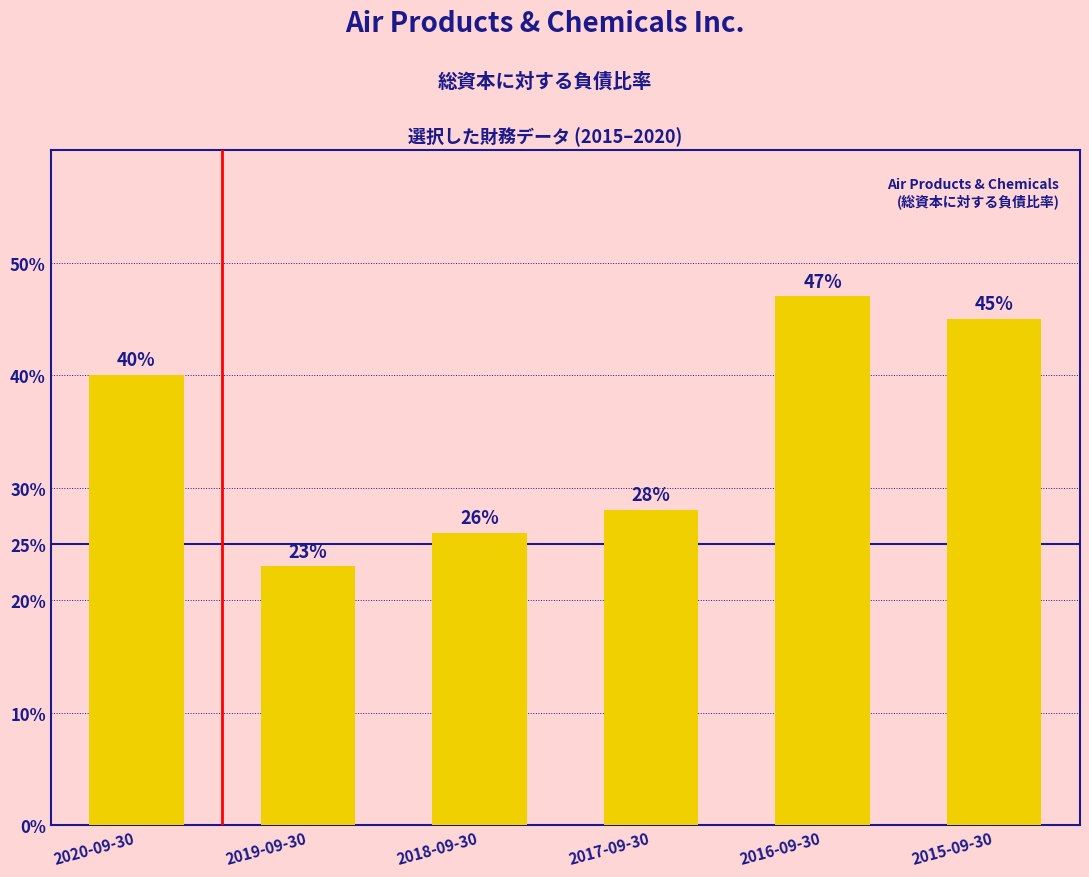

What is the smallest value displayed?

0.2